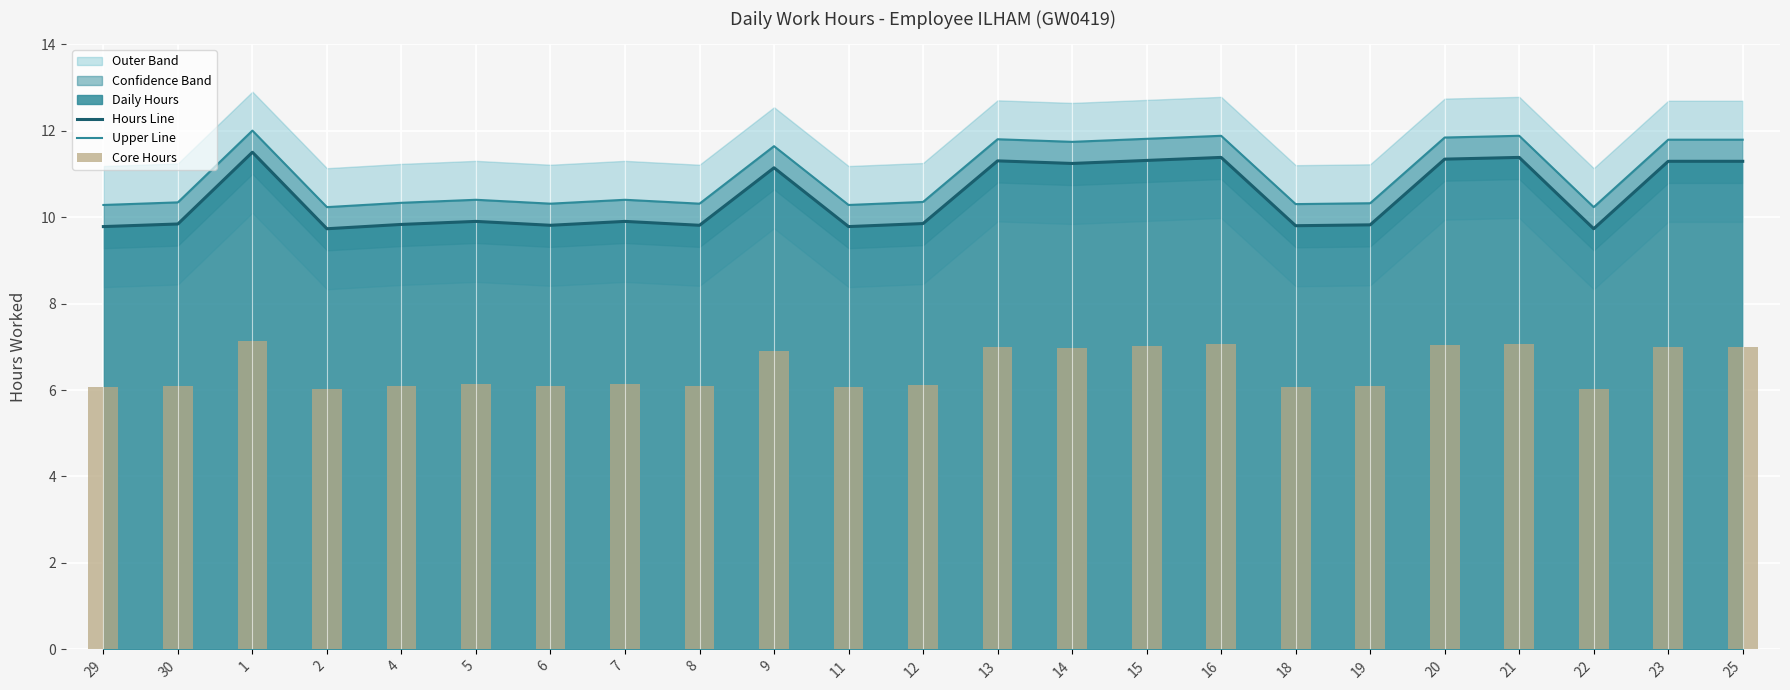

The Hours Line series shows 11.3 at 13. True or false?

True